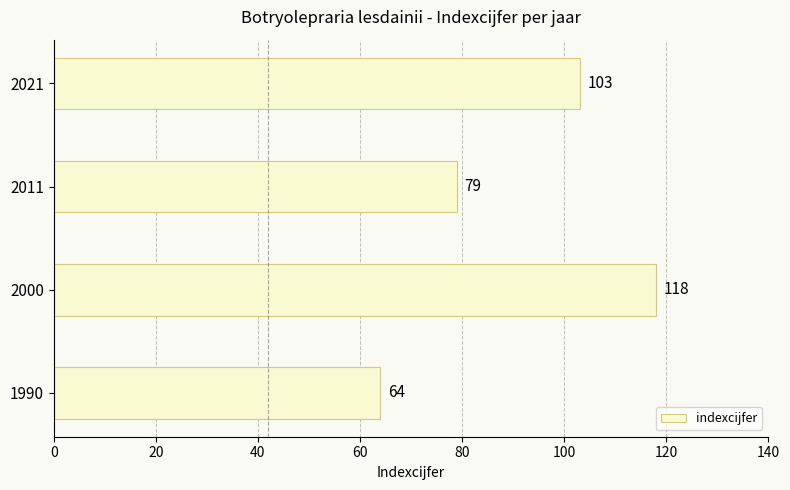

True or false: the data shows 118 at 2000.

True